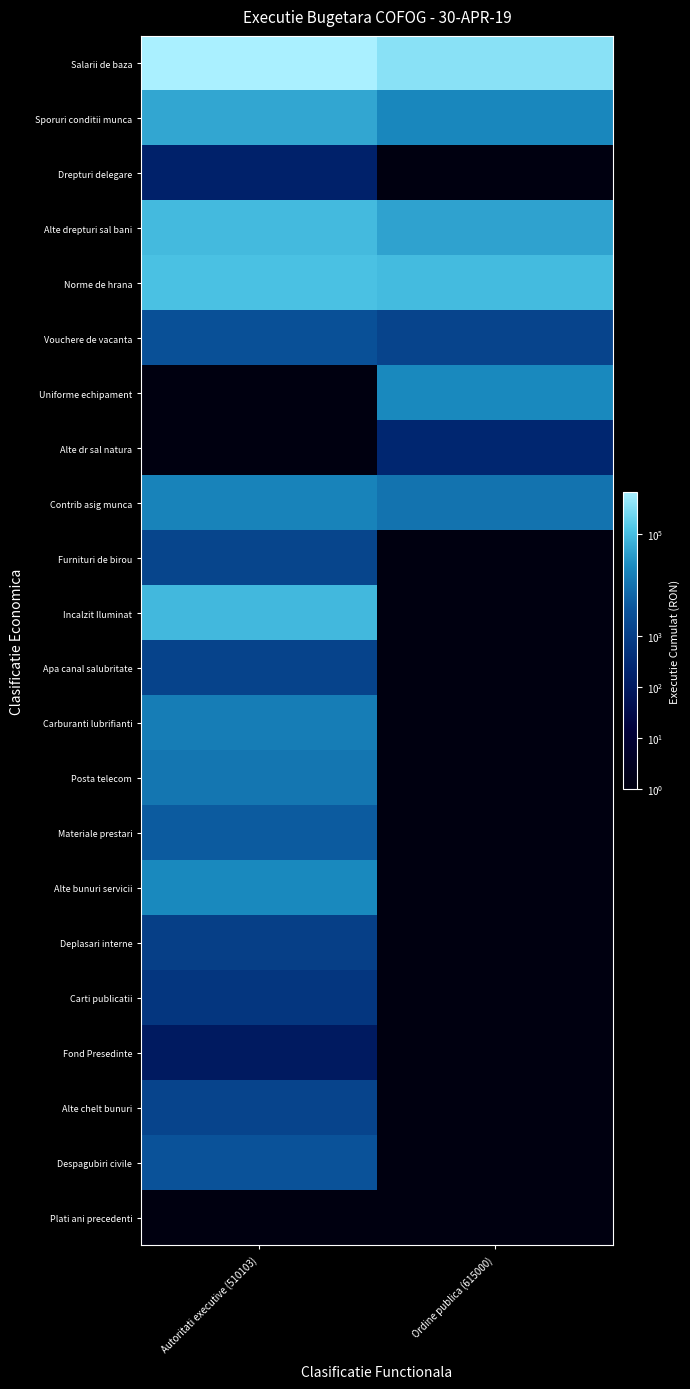

Which label corresponds to the smallest value in the chart?

Ordine publica (615000)